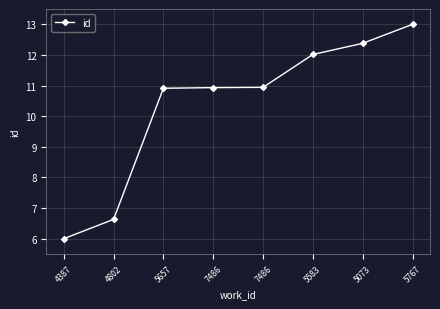

What is the difference between the values at 4387 and 5583?

6.0